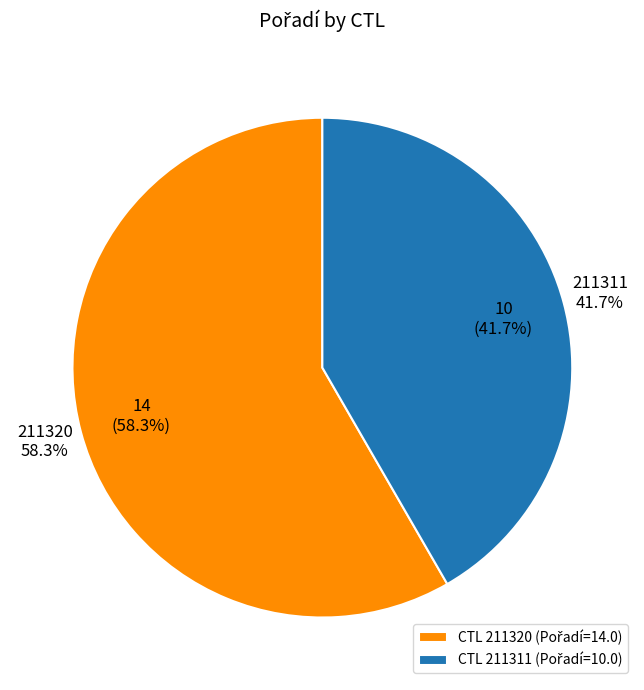

Which slice is the largest?

211320